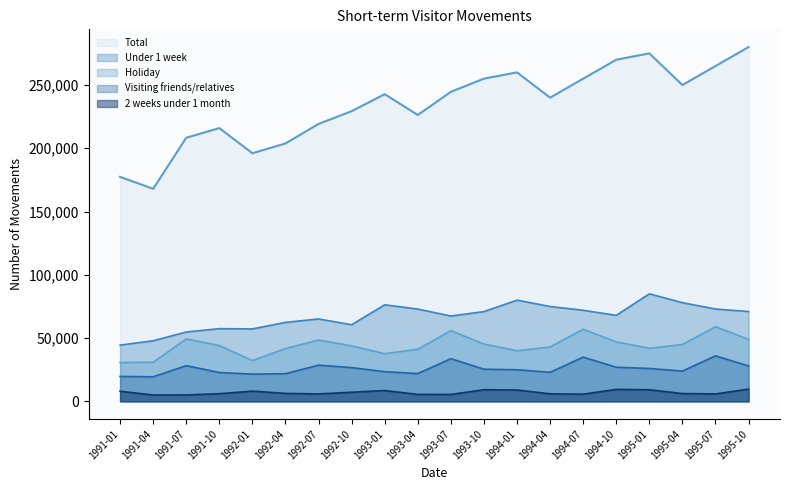

List the labels in order of 2 weeks under 1 month value, largest first.

1995-10, 1994-10, 1993-10, 1995-01, 1994-01, 1993-01, 1992-01, 1991-01, 1992-10, 1992-04, 1995-04, 1991-10, 1994-04, 1995-07, 1992-07, 1994-07, 1993-04, 1993-07, 1991-07, 1991-04